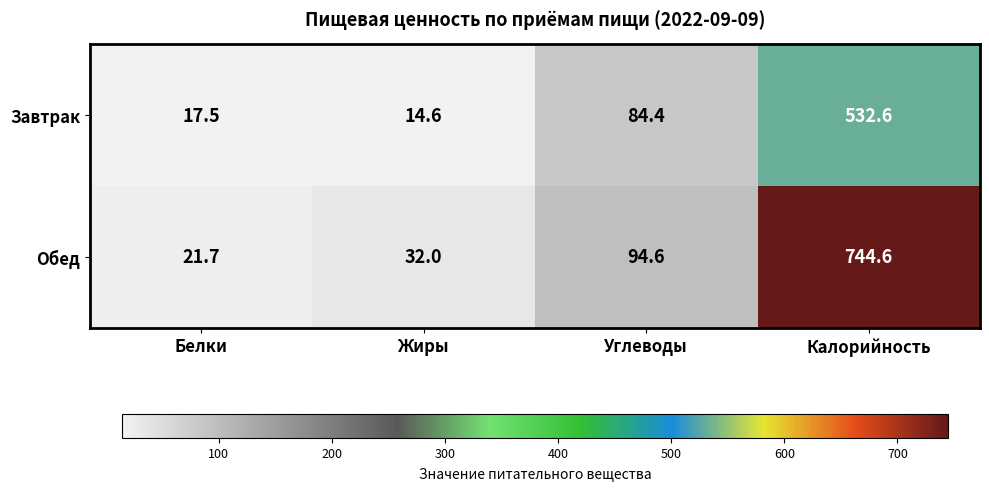

Where is Обед nearest to the value 383?

Углеводы